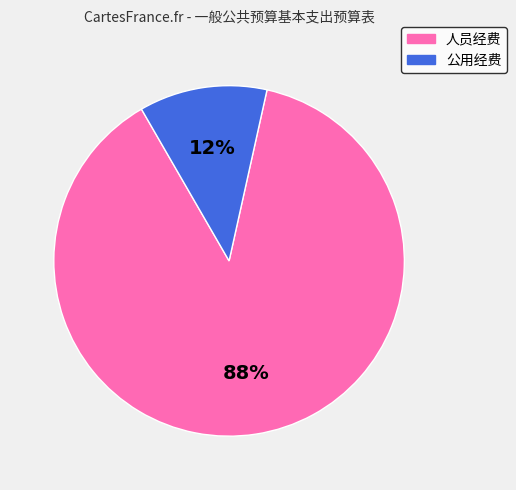

Between 人员经费 and 公用经费, which is larger?

人员经费